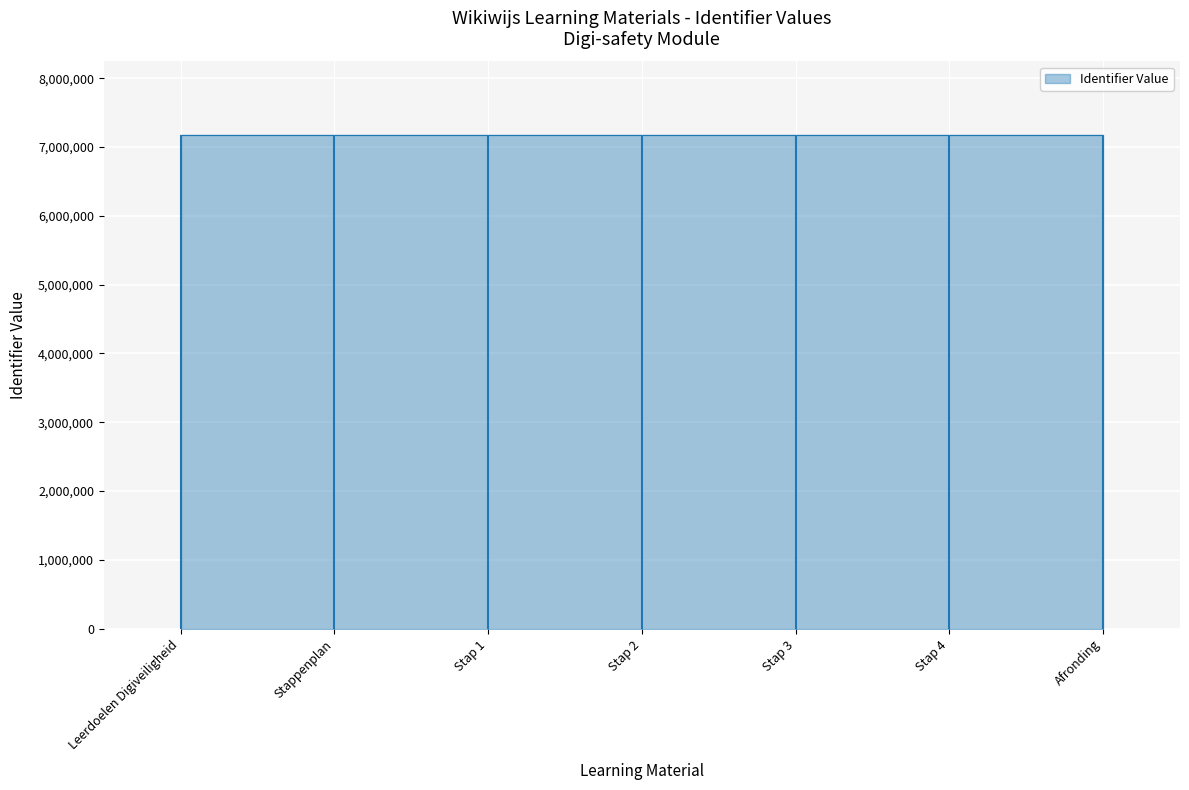

List the labels in order of value, smallest first.

Leerdoelen Digiveiligheid, Stappenplan, Stap 1, Stap 2, Stap 3, Stap 4, Afronding